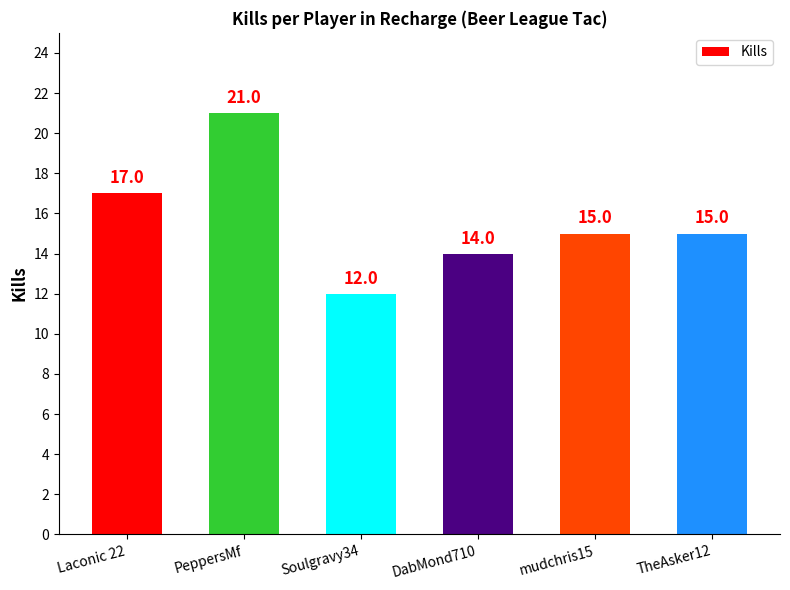

The chart shows a value of 21 at PeppersMf. True or false?

True